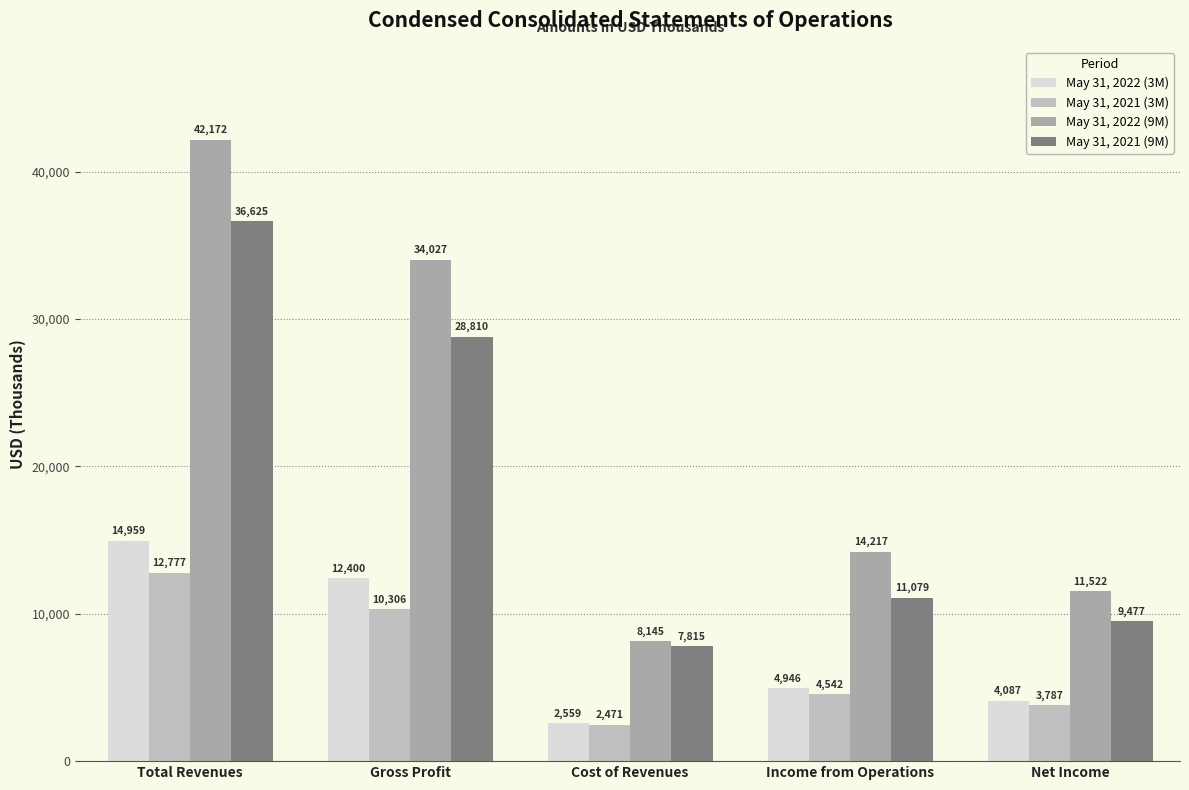

What is the value of the May 31, 2021 (9M) bar at the 5th from the left?

9477